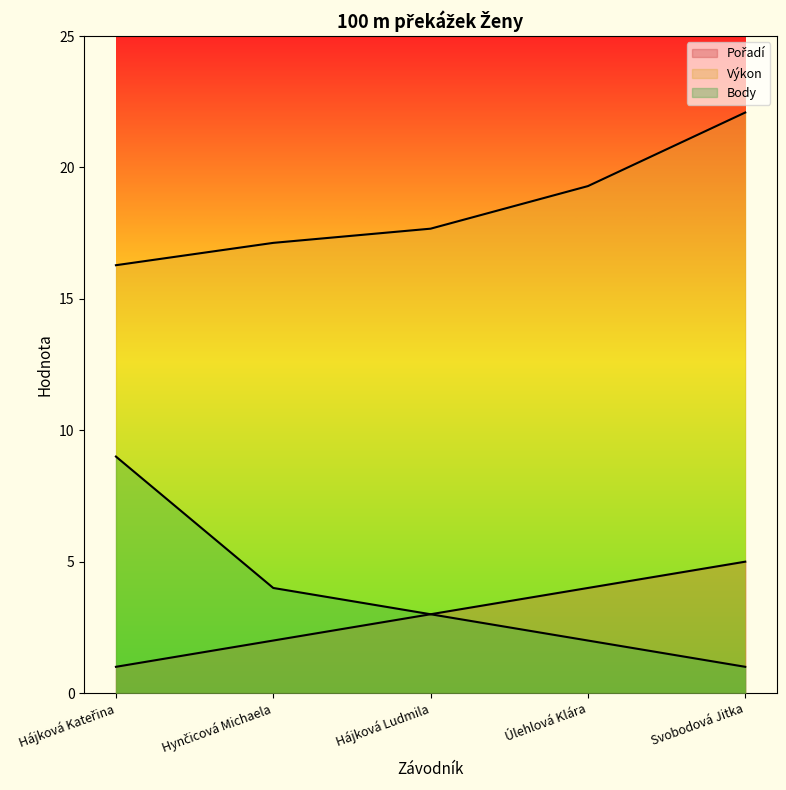

The Pořadí series shows 3.0 at Hájková Ludmila. True or false?

True